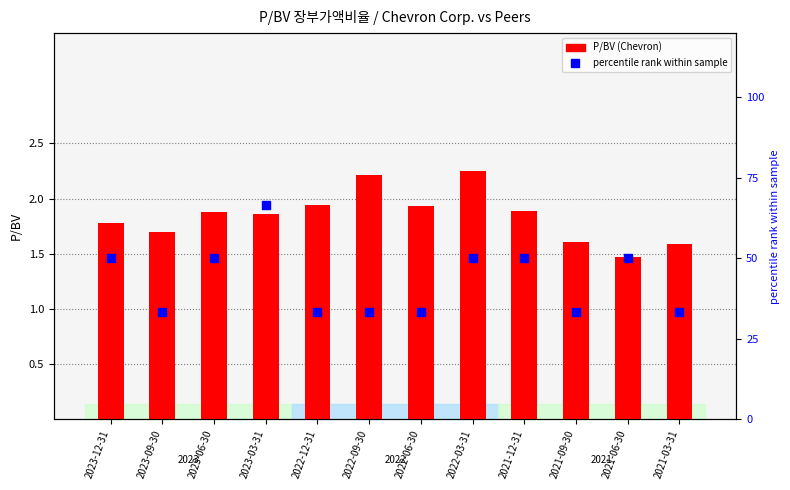

What are all the series names shown in the legend?

P/BV (Chevron), percentile rank within sample